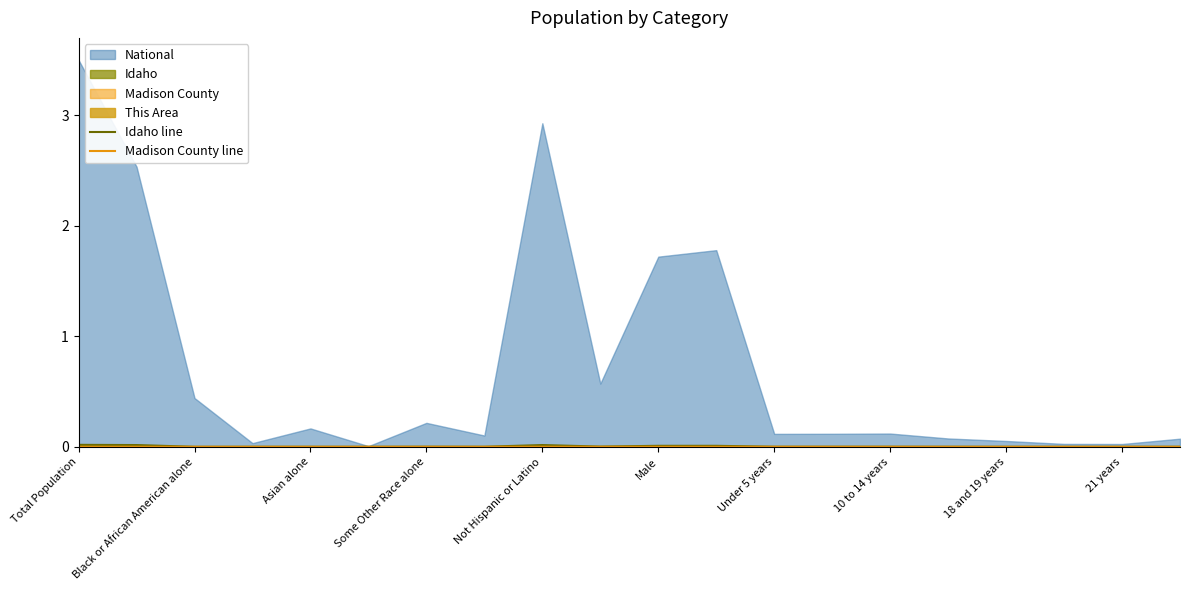

How many interior local peaks does the Madison County line series have?

5